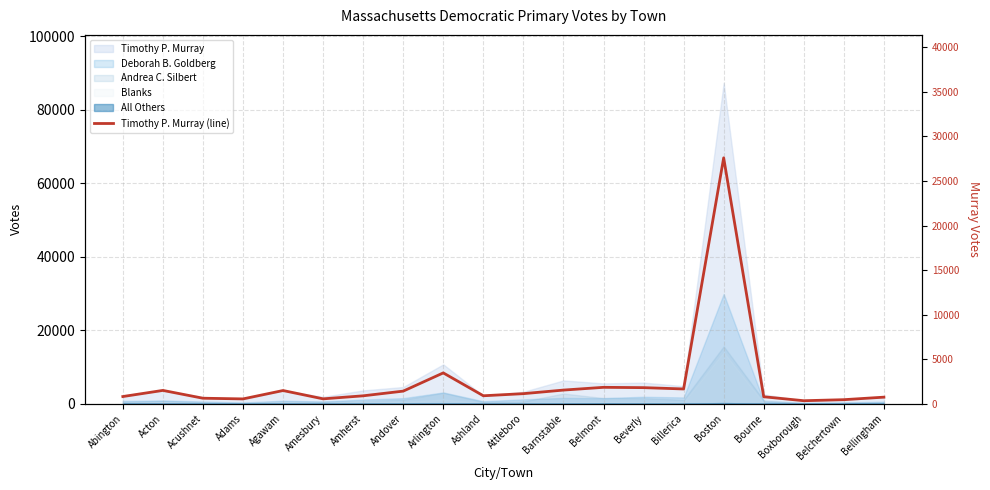

How many values are below 1130?

10